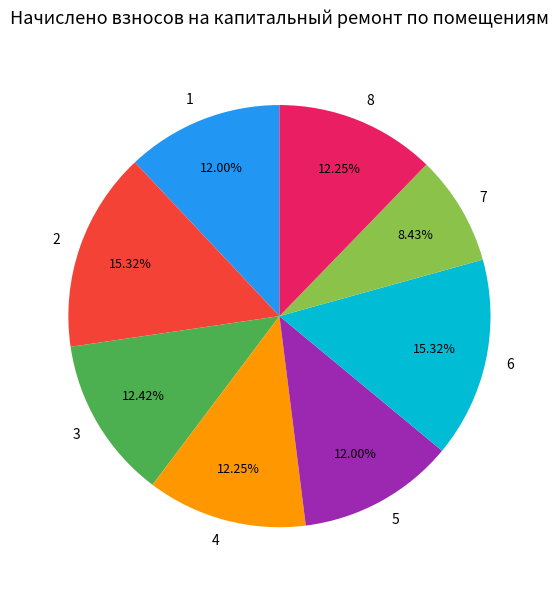

To the nearest percent, what percentage of the pie is 4?

12%